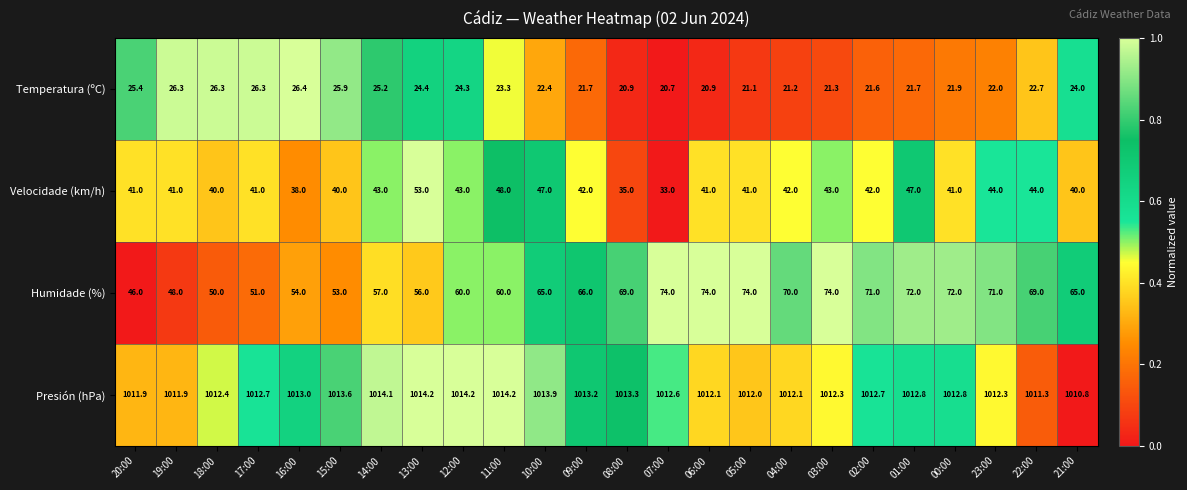

What is the sum of the Presión (hPa) values at 06:00 and 00:00?

2024.9